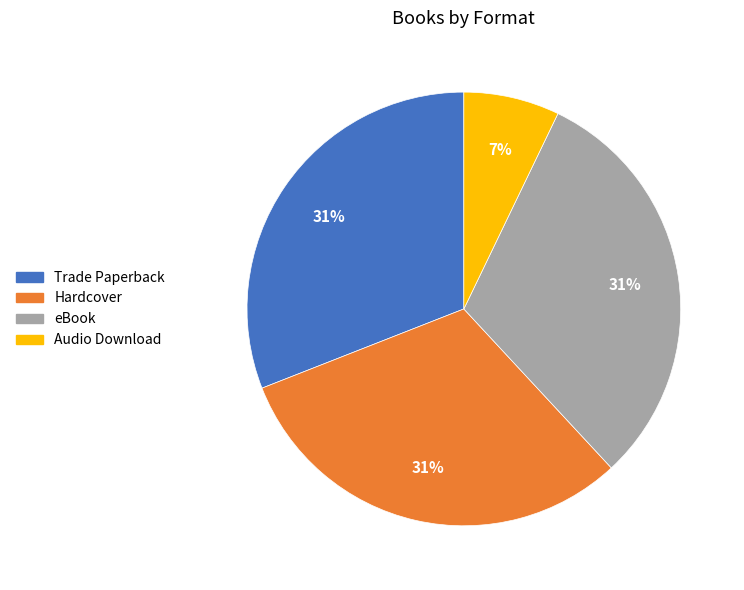

How many segments does this pie chart have?

4